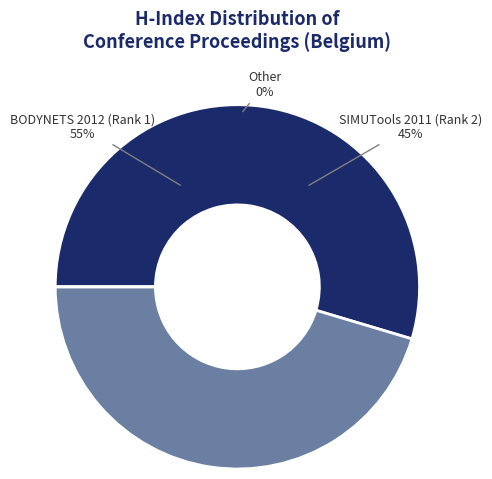

What percentage is NOT represented by BODYNETS 2012 (Rank 1)?

45.4%